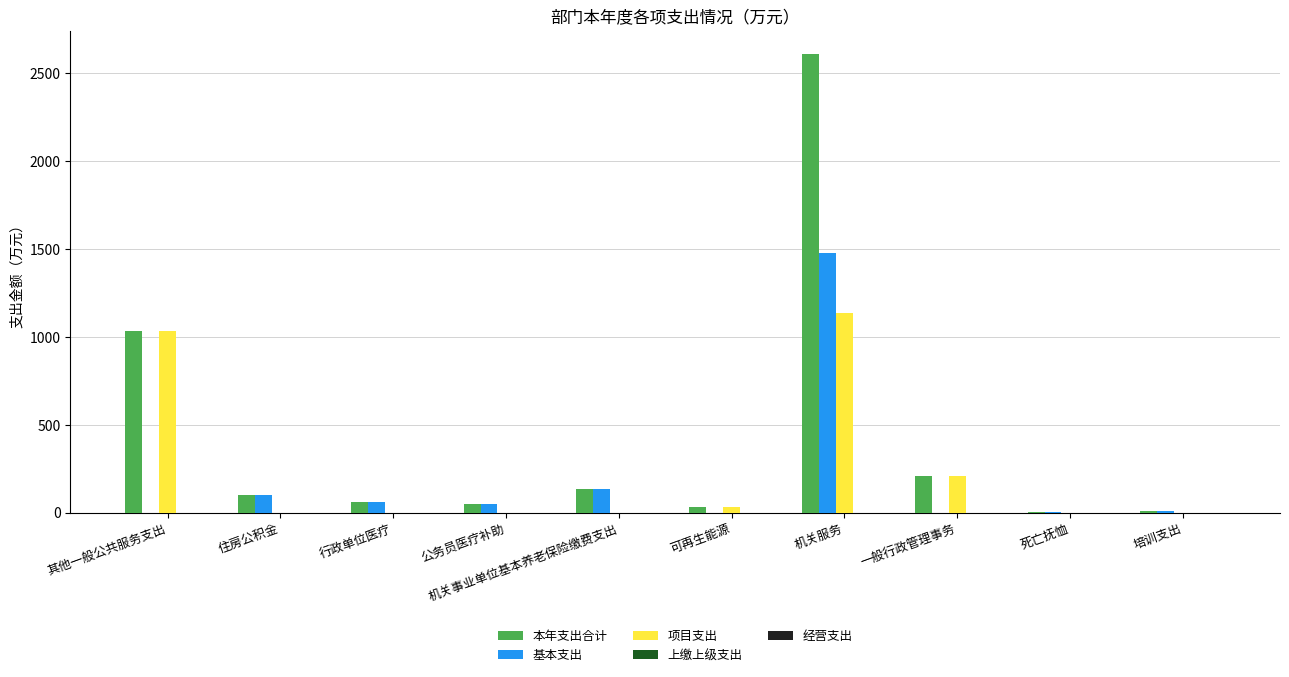

Are the bars grouped side by side (vs. stacked)?

Yes